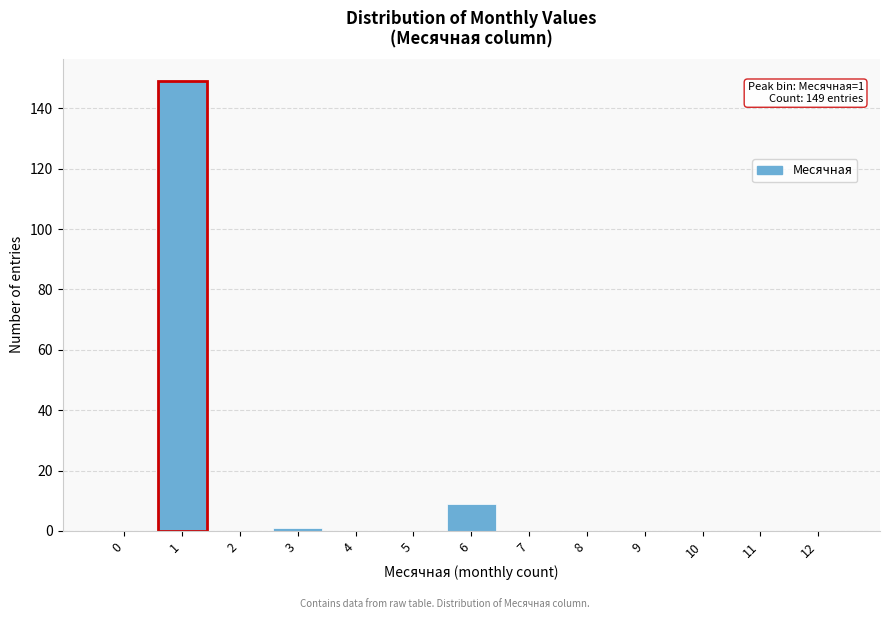

Reading right to left, list all the values displayed in this chart.

12=0	11=0	10=0	9=0	8=0	7=0	6=9	5=0	4=0	3=1	2=0	1=149	0=0